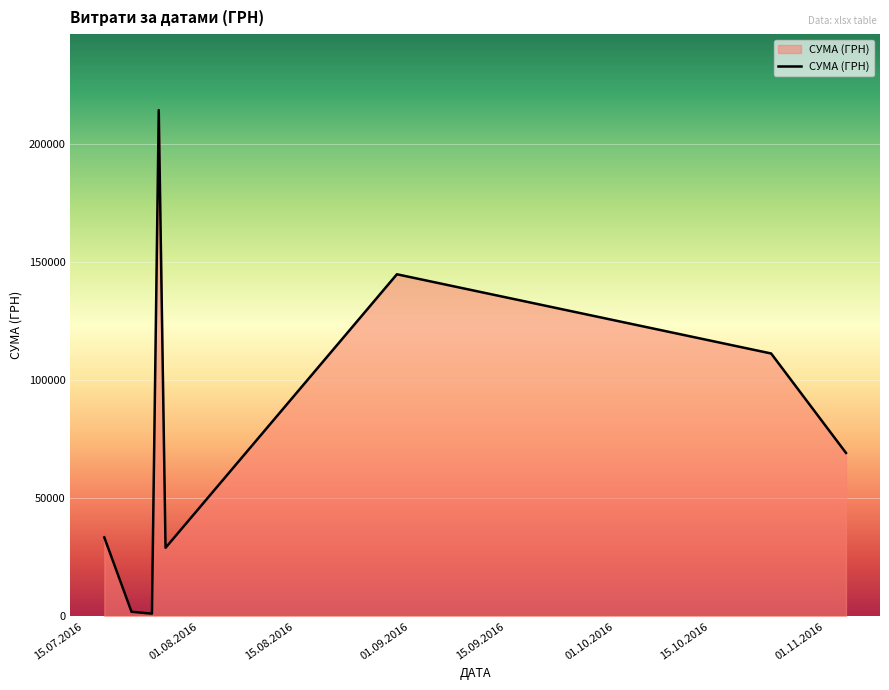

What is the greatest value displayed?

214373.3